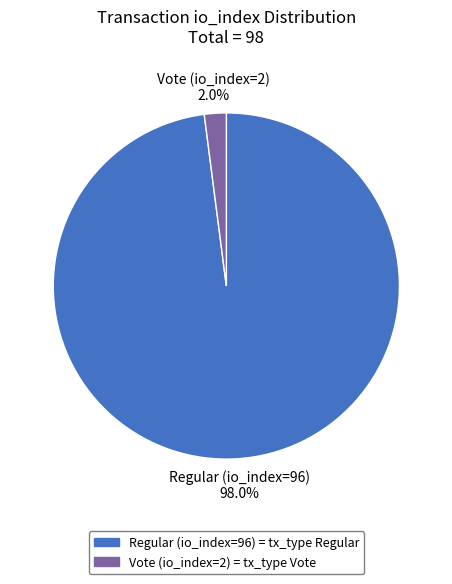

How much of the chart is everything except Regular (io_index=96)?

2.0%